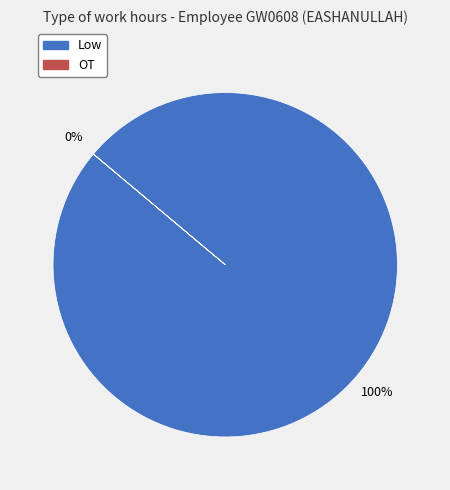

True or false: OT accounts for 0% of the total.

True